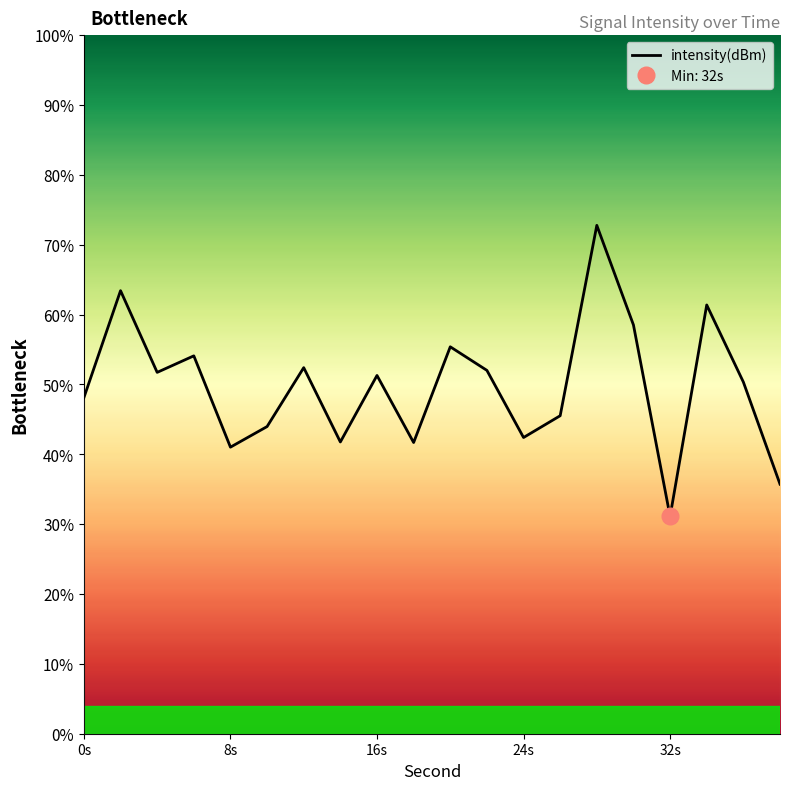

Which category has the lowest value in the intensity(dBm) series?

32s